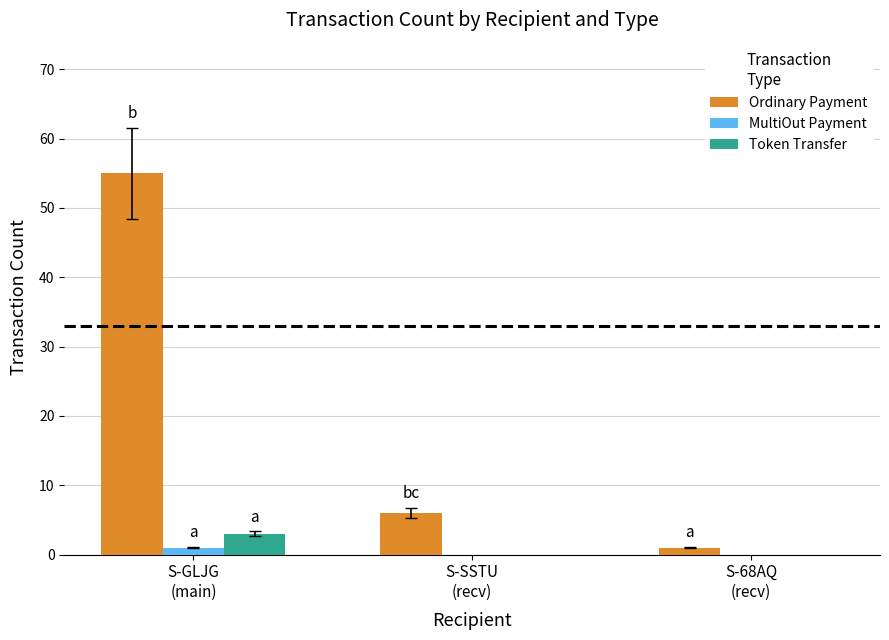

At which category is the sum across all series the highest?

S-GLJG
(main)